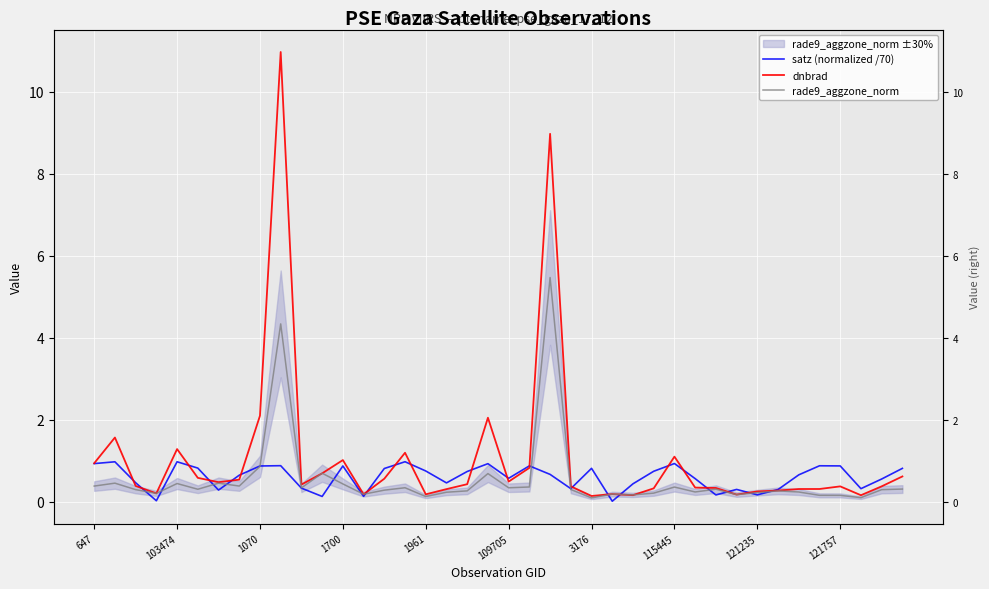

Which series ends up on top after the final intersection of rade9_aggzone_norm and satz (normalized /70)?

satz (normalized /70)